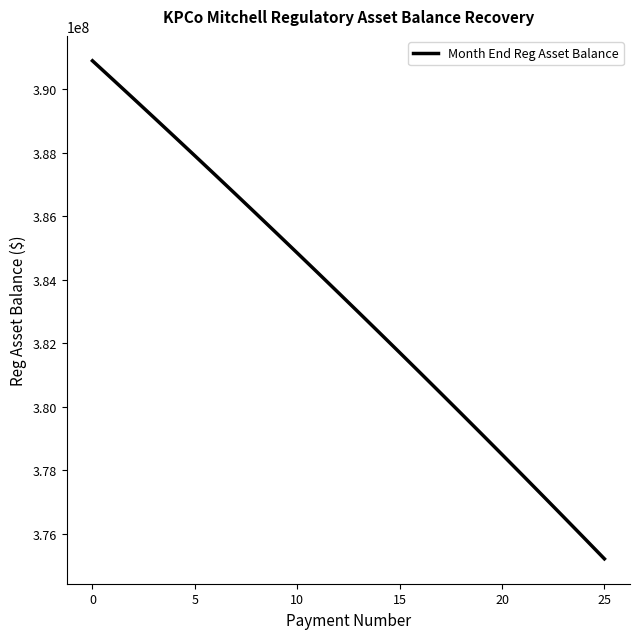

What is the maximum value shown in the chart?

390900195.0